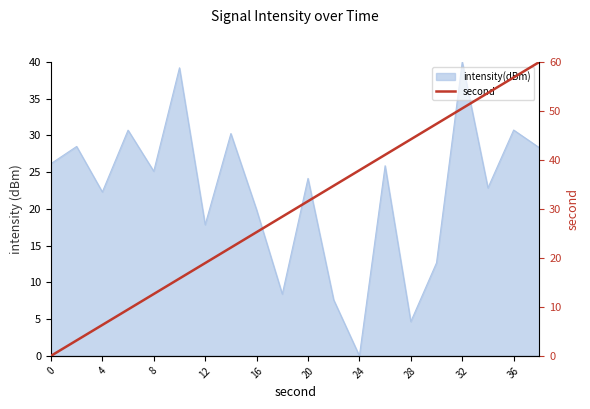

The value at 20 is 22.8. True or false?

False